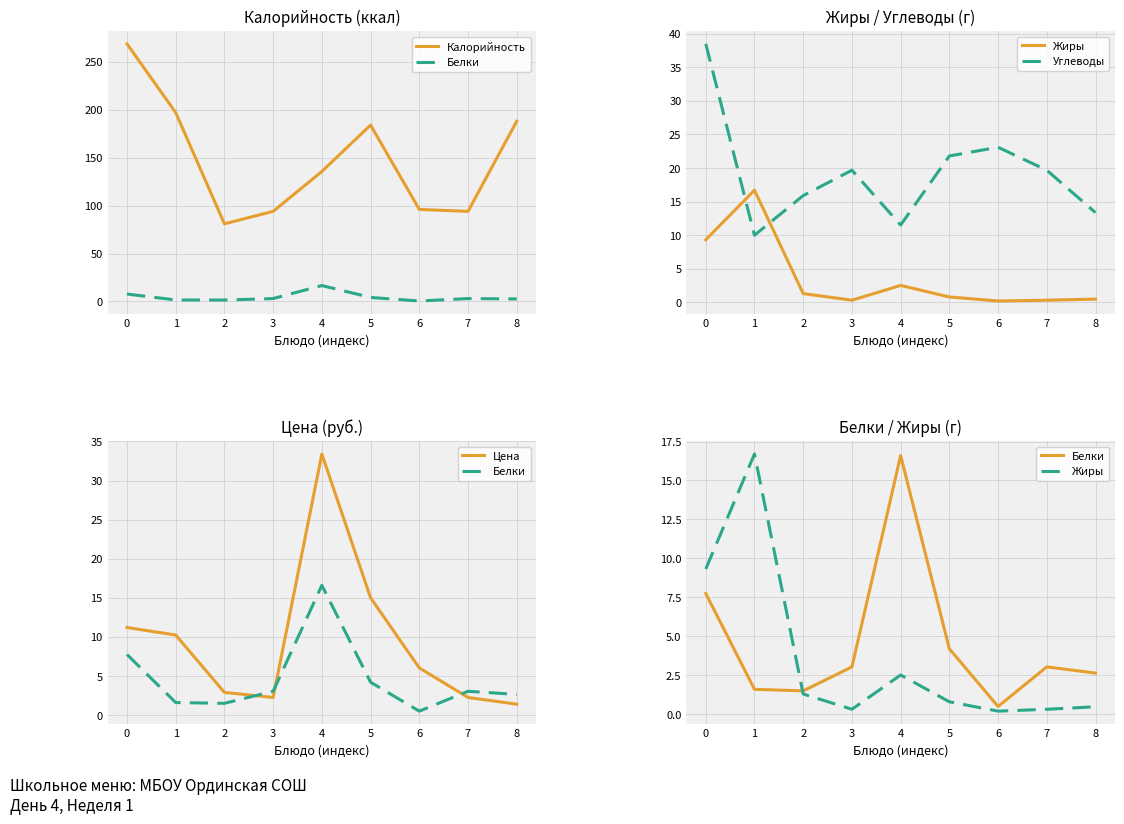

Is it true that Цена equals 9.2 at 6?

False